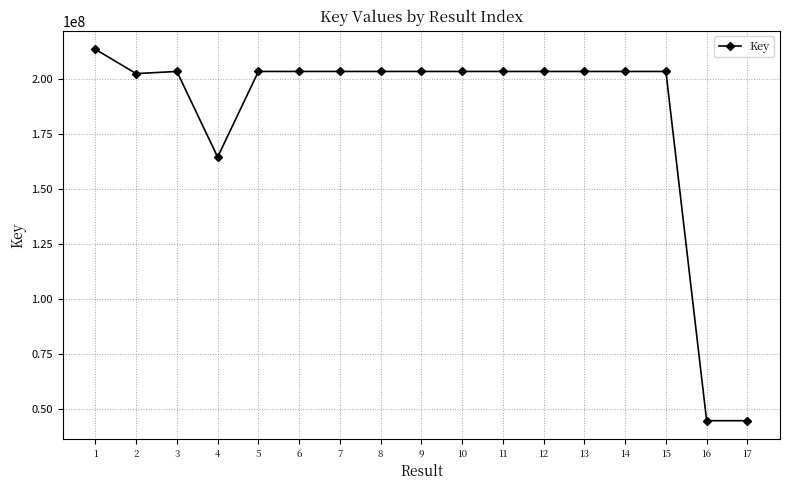

How many values are below 203278868?

8